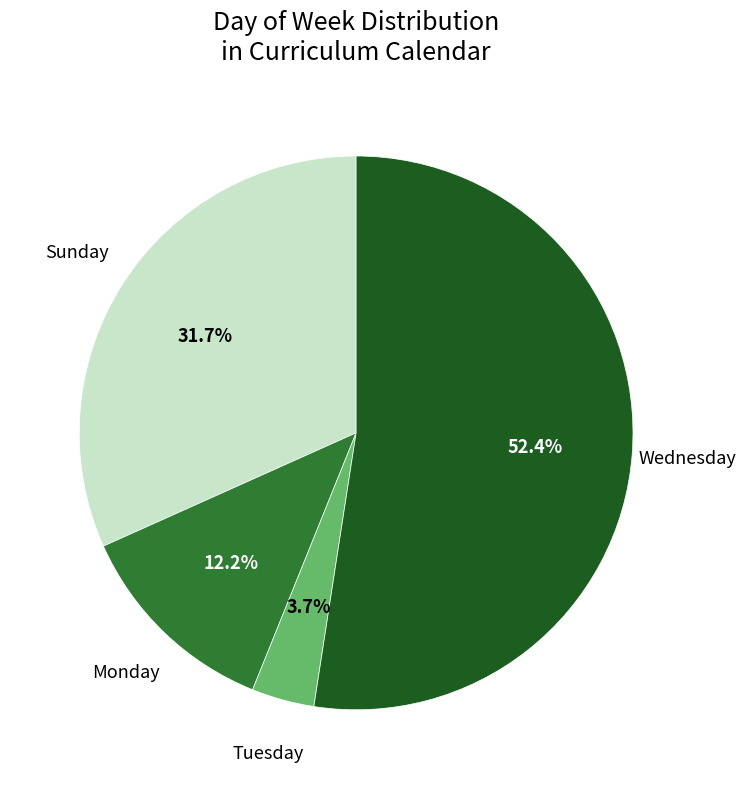

What percentage is NOT represented by Sunday?

68.3%